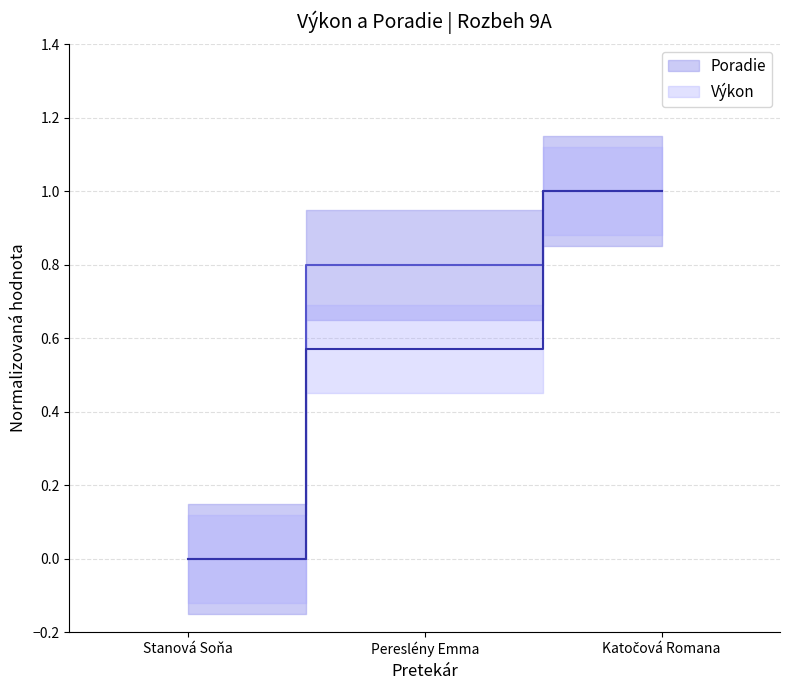

Is it true that Výkon equals 1.0 at Katočová Romana?

True